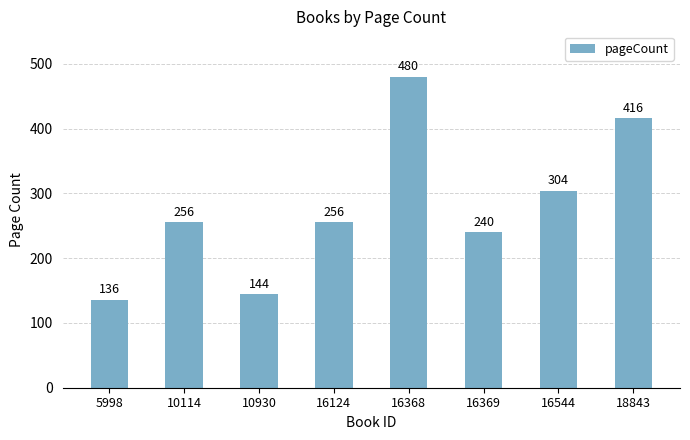

What is the ratio of the value at 5998 to the value at 16124?

0.5